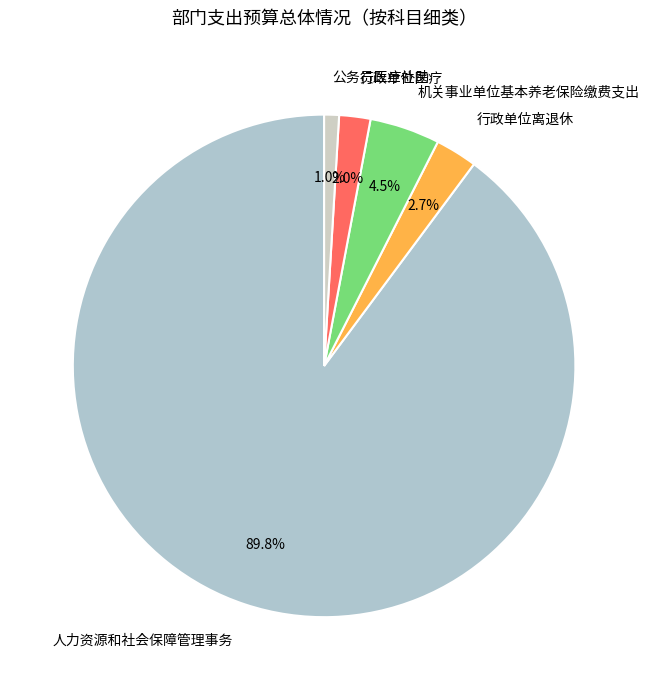

Is the sum of 行政单位医疗 and 人力资源和社会保障管理事务 greater than half?

Yes